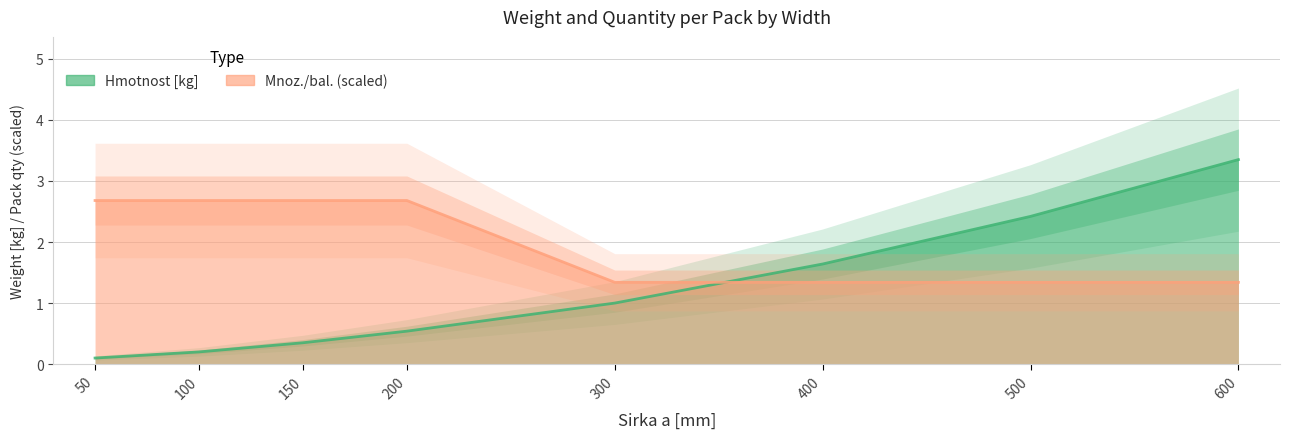

List the series in order of their peak value, lowest first.

Mnoz./bal., Hmotnost [kg]